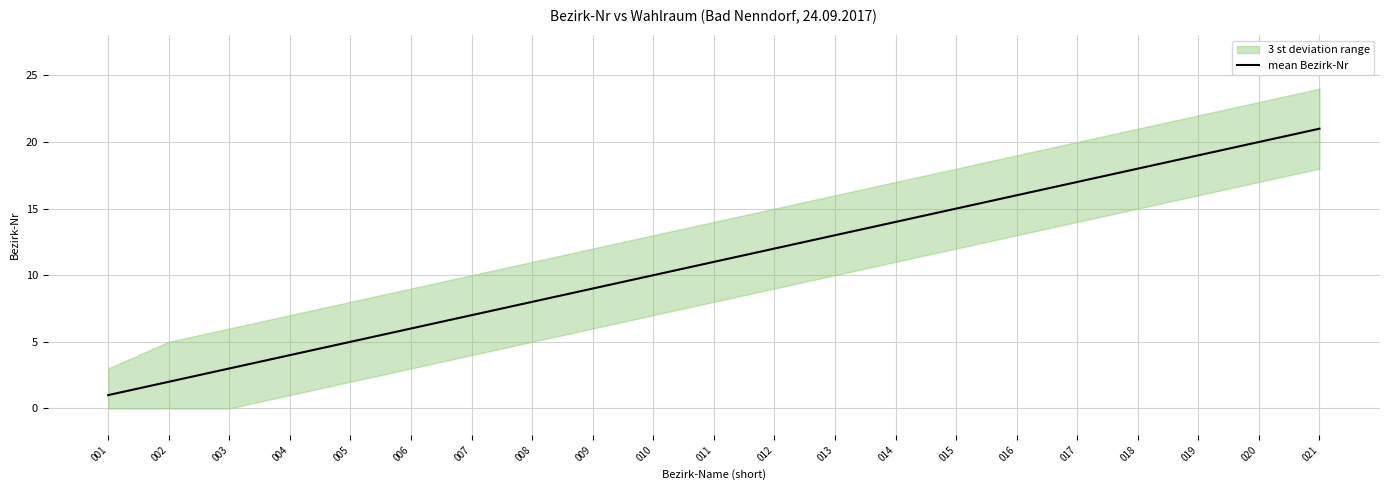

Which label corresponds to the smallest value in the chart?

001